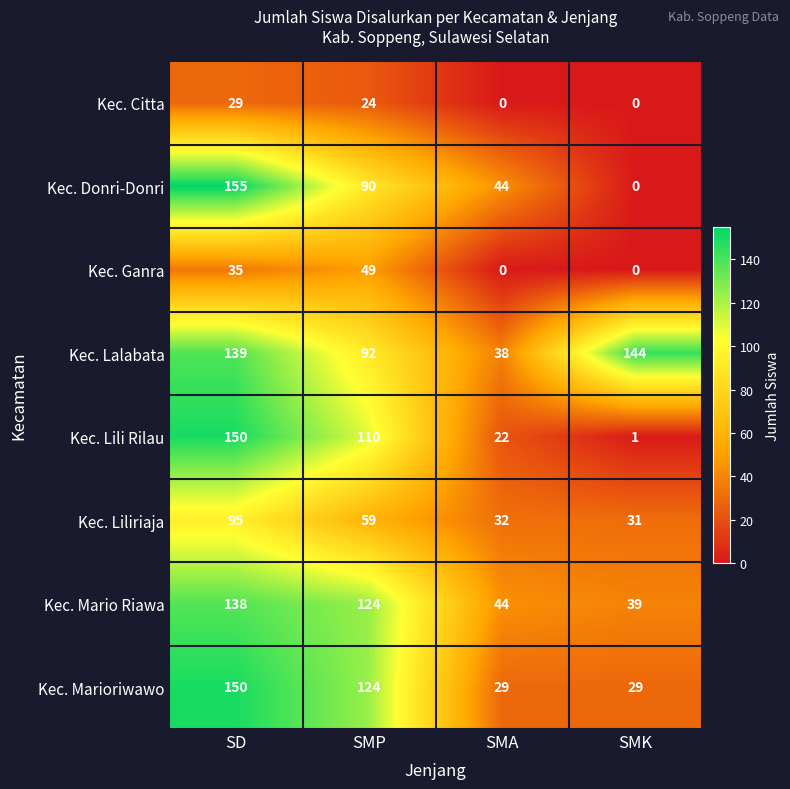

What is the difference between the Kec. Donri-Donri values at SMP and SD?

65